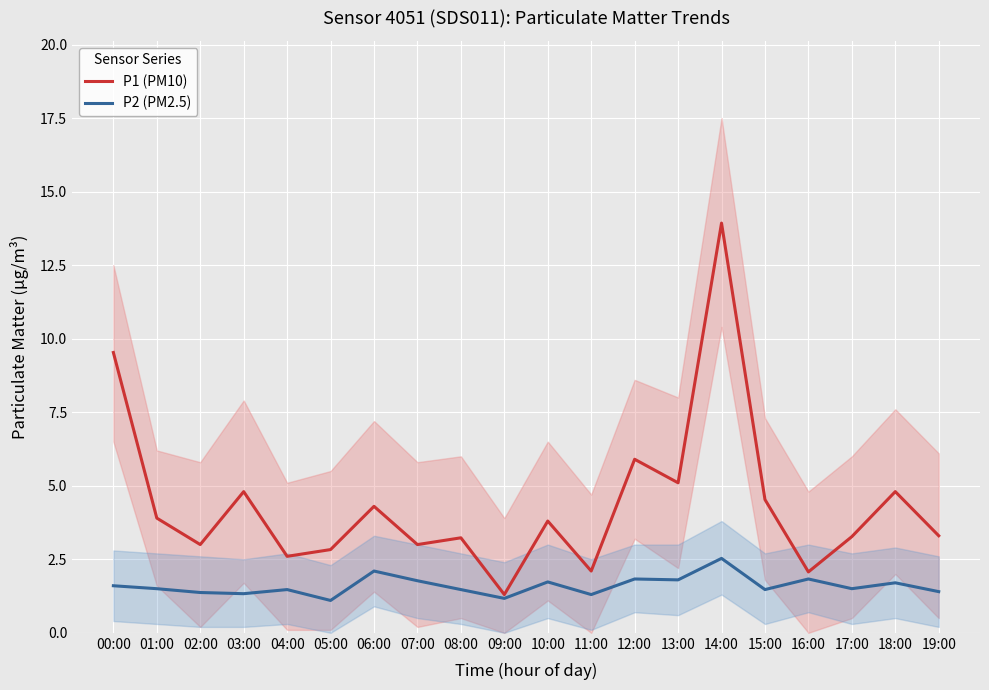

True or false: P2 (PM2.5) has more than 0 interior local peaks.

True